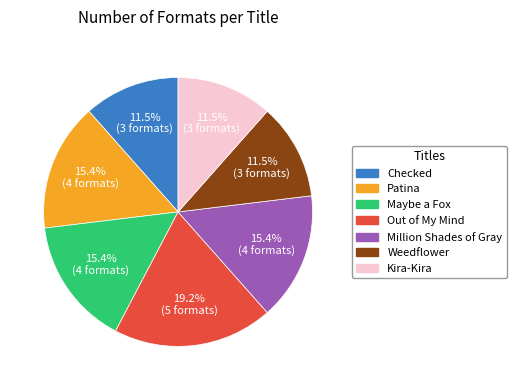

Does any single category account for the majority?

No